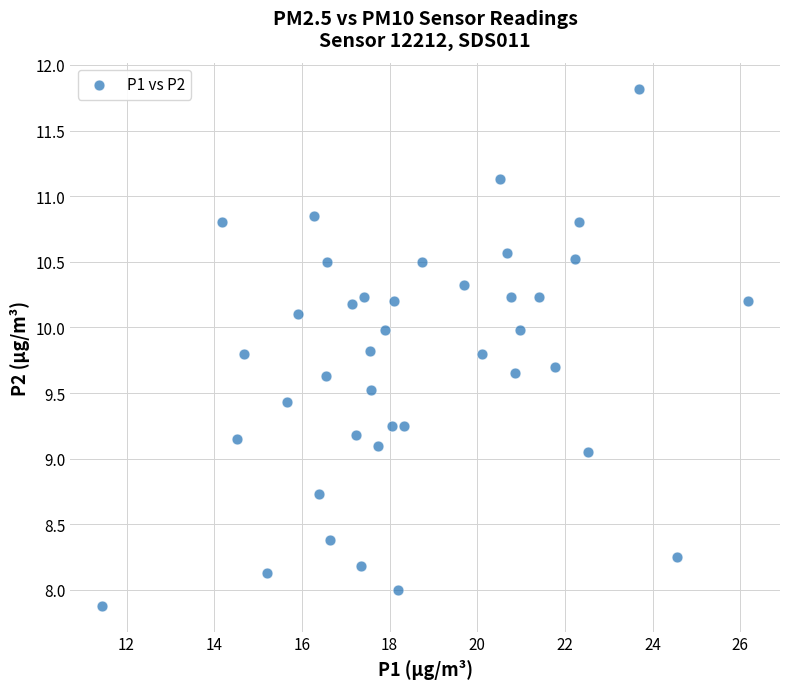

What is the range of X values (max minus min)?

14.7